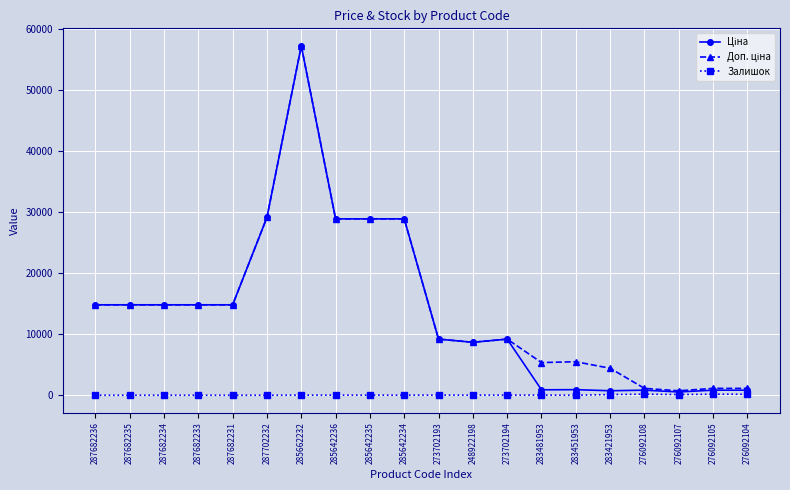

What is the total value across all series at 287682233?

29635.2